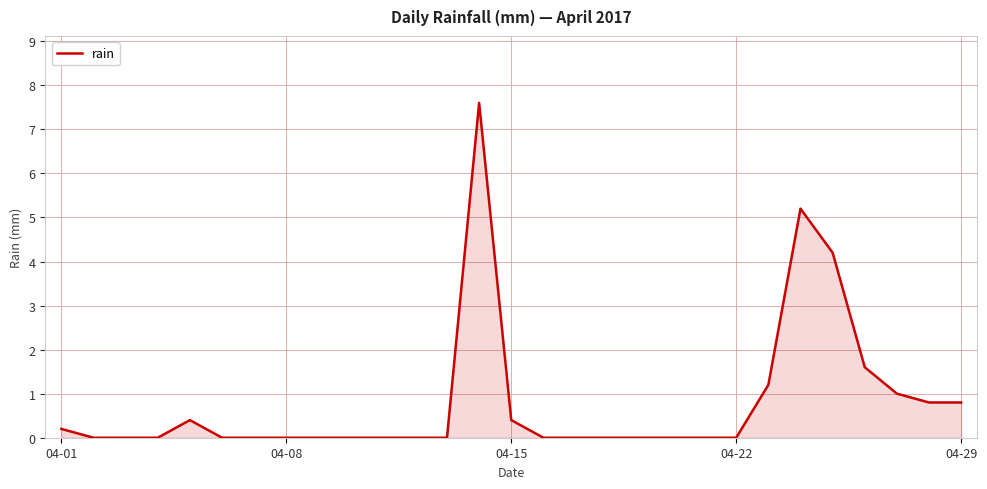

What is the maximum value shown in the chart?

7.6